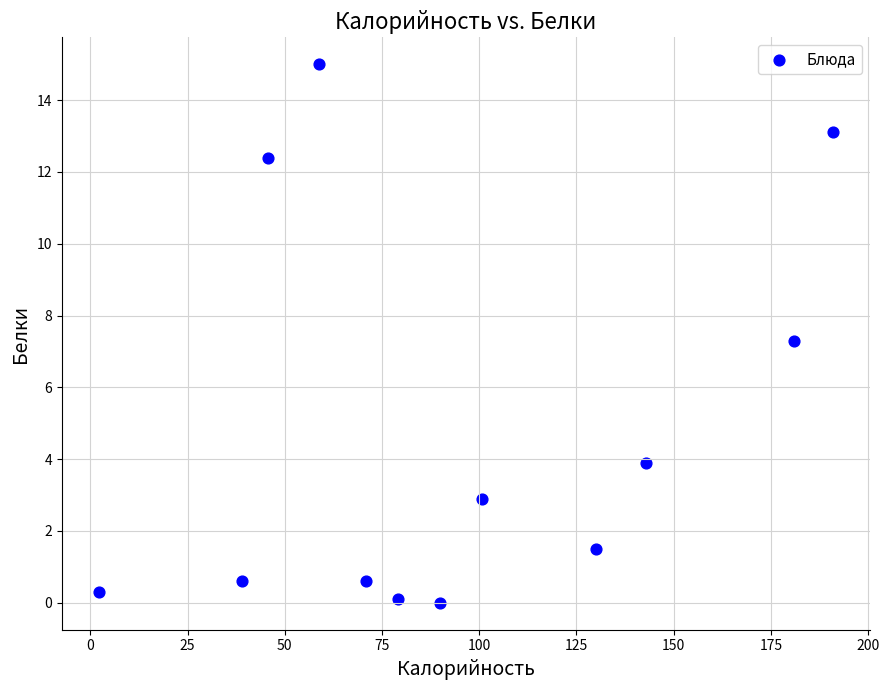

What is the average Y value?

4.8